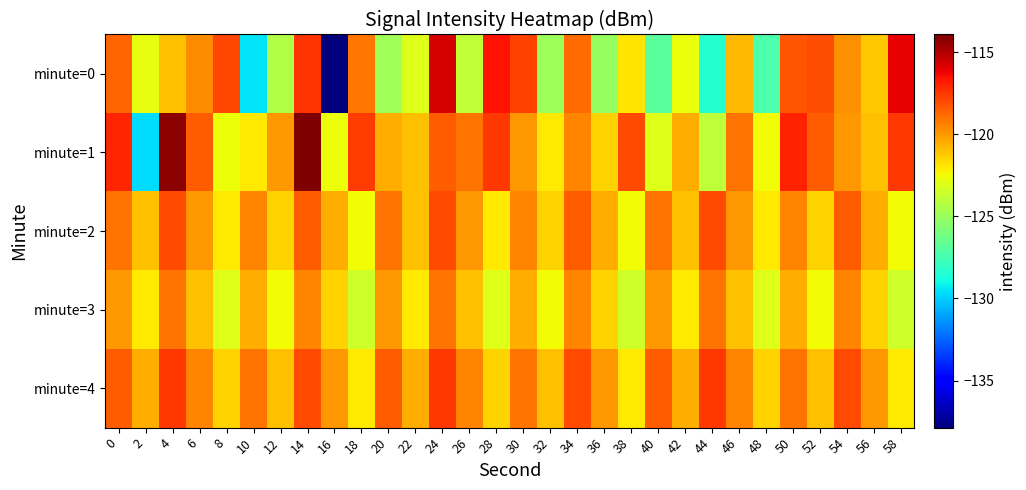

At which category is the sum across all series the highest?

14